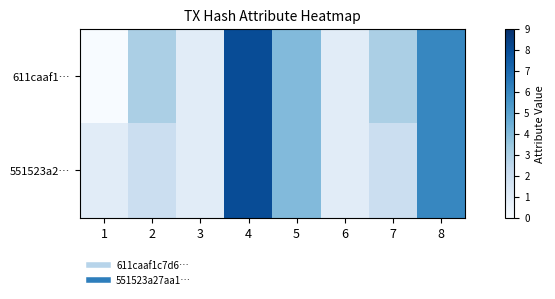

How many data points does each series have?

8